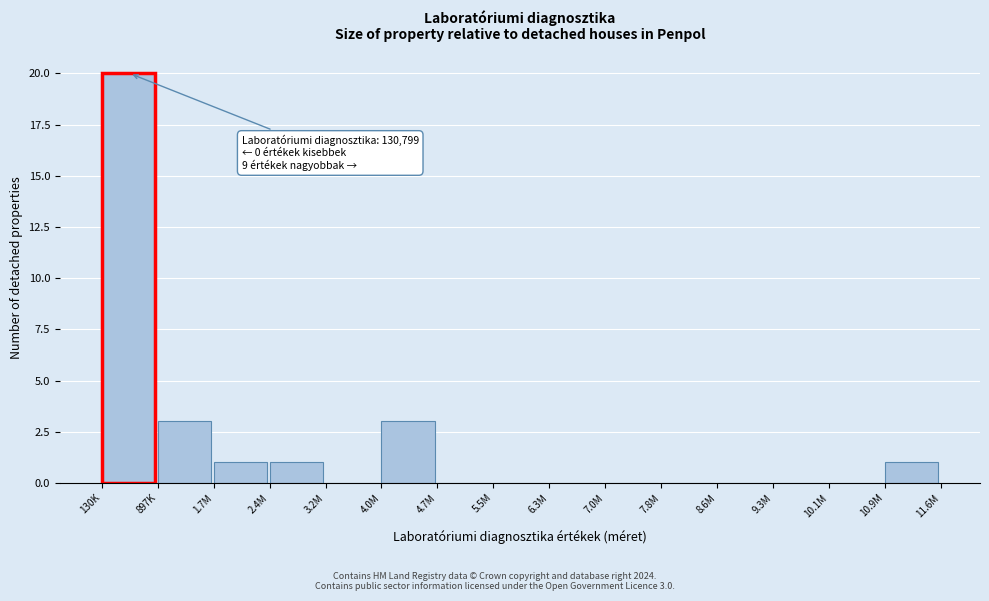

Reading right to left, extract all data points from this chart.

10.9M=1	10.1M=0	9.3M=0	8.6M=0	7.8M=0	7.0M=0	6.3M=0	5.5M=0	4.7M=0	4.0M=3	3.2M=0	2.4M=1	1.7M=1	897K=3	130K=20